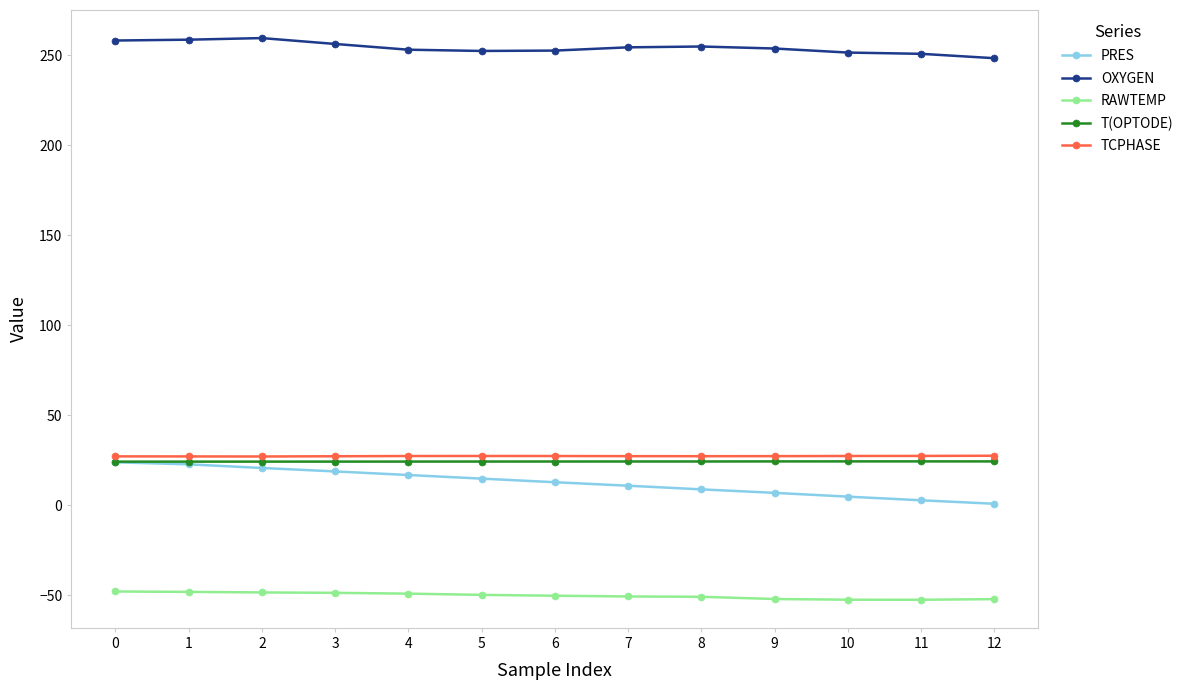

True or false: T(OPTODE) and OXYGEN cross at least once.

False